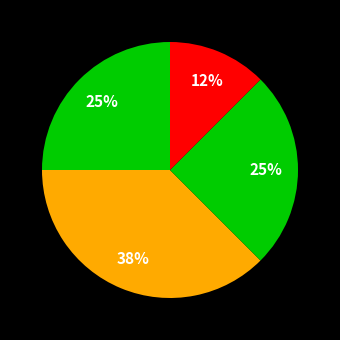

How many slices are in this pie chart?

4